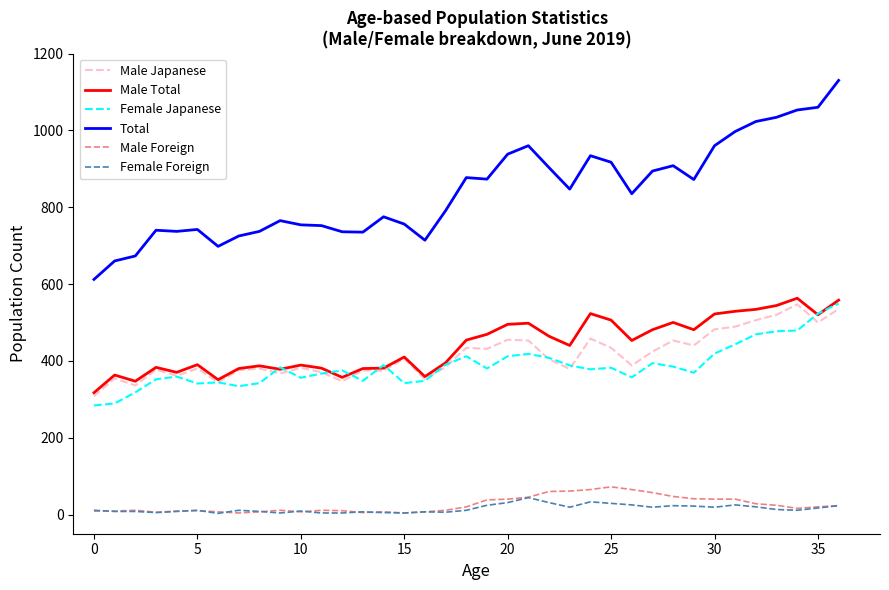

Count the number of data series in this chart.

6